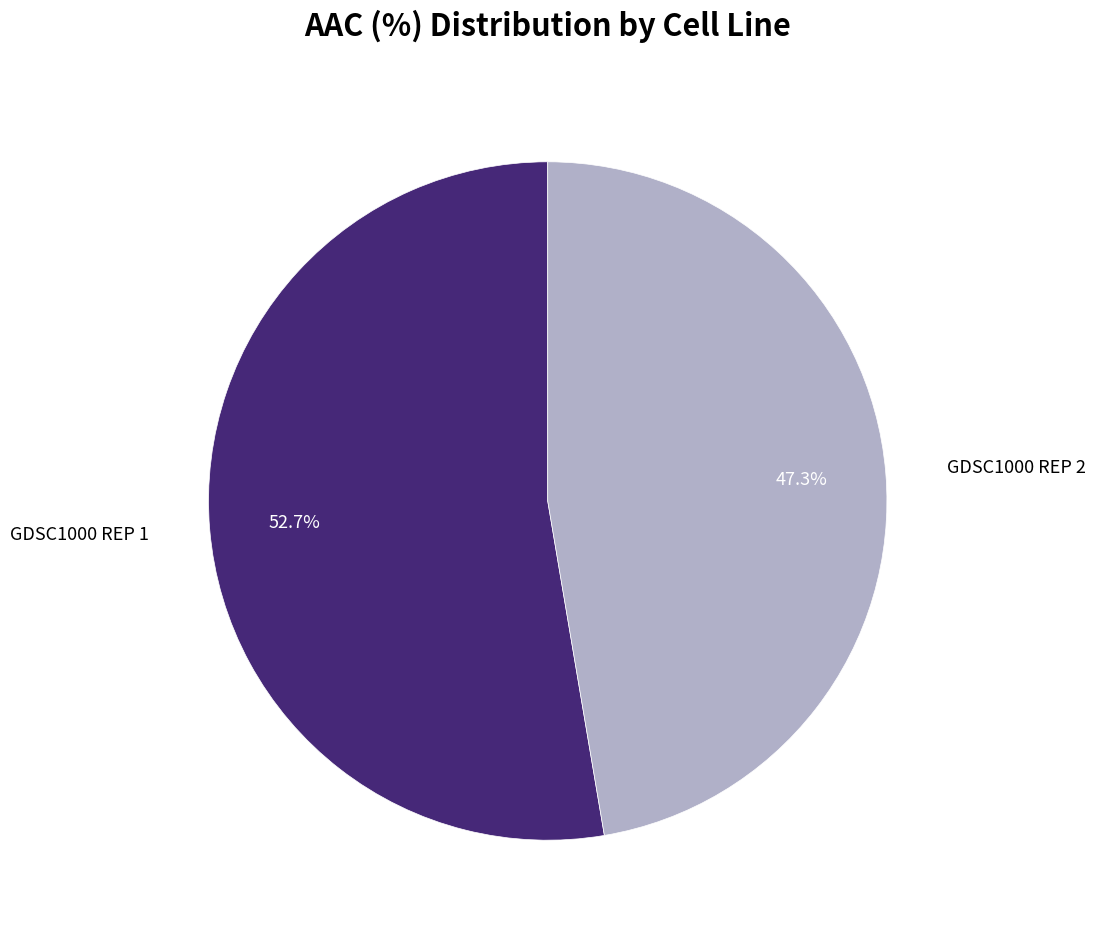

Is there a majority slice in this chart?

Yes